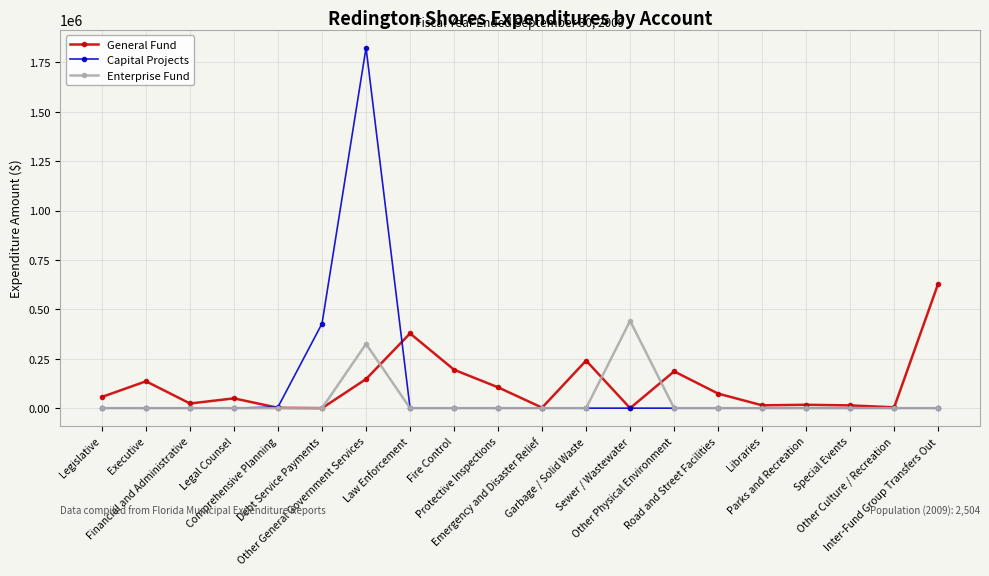

What is the maximum value for Capital Projects?

1823626